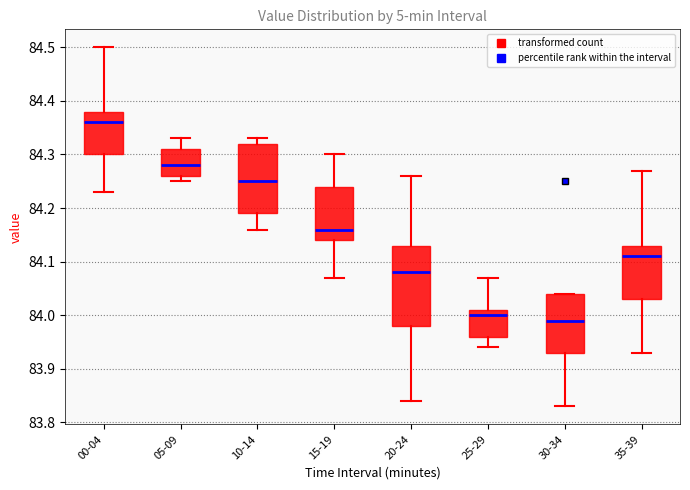

Reading left to right, read every box against the y-axis: the position of its median line, the range the box covers, and the ends of its whiskers. The values are not printed on the chart, so give them approximately, as read against the axis.

00-04: median 84.36, box 84.30 to 84.38, whiskers 84.23 to 84.50
05-09: median 84.28, box 84.26 to 84.31, whiskers 84.25 to 84.33
10-14: median 84.25, box 84.19 to 84.32, whiskers 84.16 to 84.33
15-19: median 84.16, box 84.14 to 84.24, whiskers 84.07 to 84.30
20-24: median 84.08, box 83.98 to 84.13, whiskers 83.84 to 84.26
25-29: median 84.00, box 83.96 to 84.01, whiskers 83.94 to 84.07
30-34: median 83.99, box 83.93 to 84.04, whiskers 83.83 to 84.04
35-39: median 84.11, box 84.03 to 84.13, whiskers 83.93 to 84.27